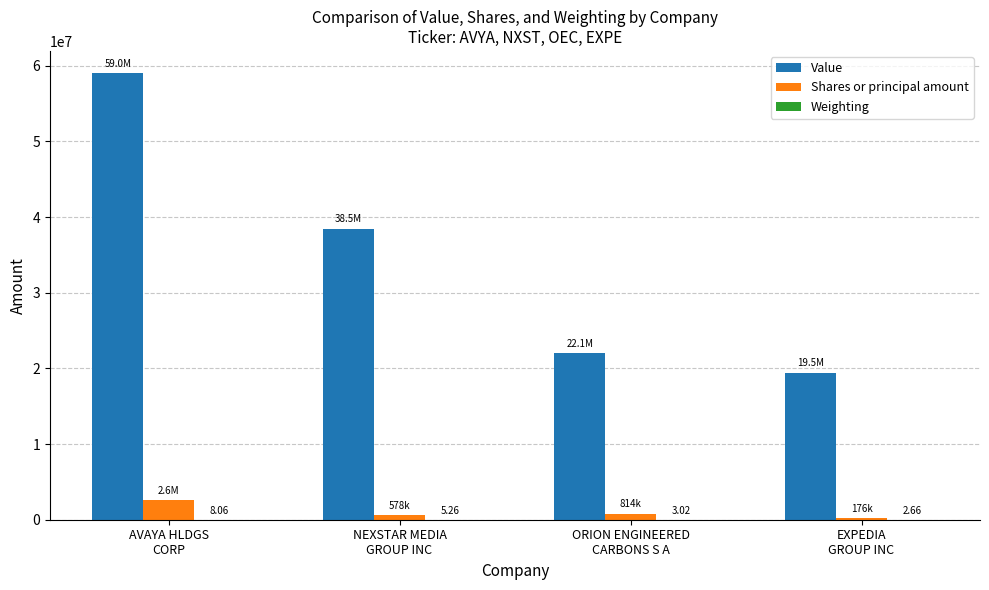

What is the sum of all Shares or principal amount values?

4204172.0